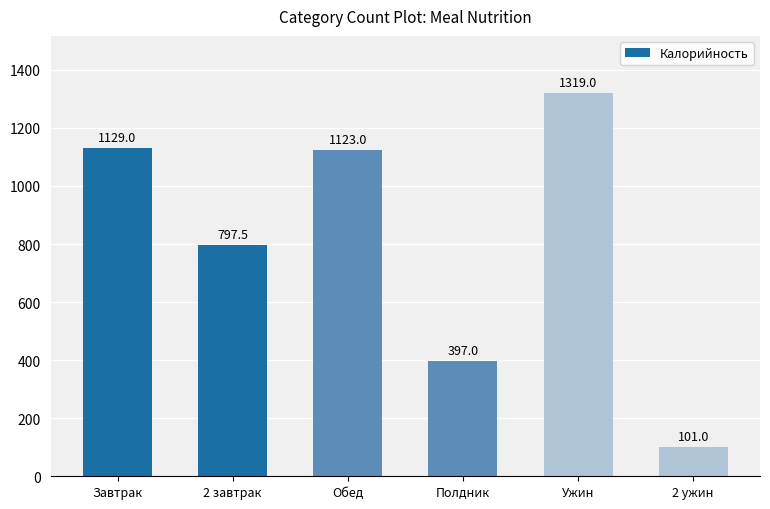

Approximately how many times larger is the value at 2 завтрак compared to Обед?

0.7